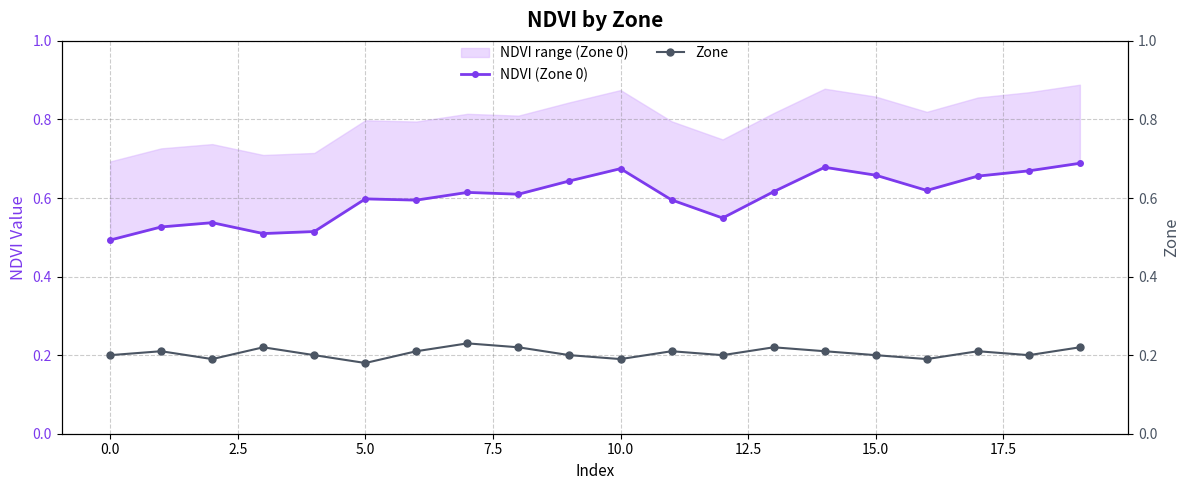

Count the Zone values in the range 0 to 1.

20